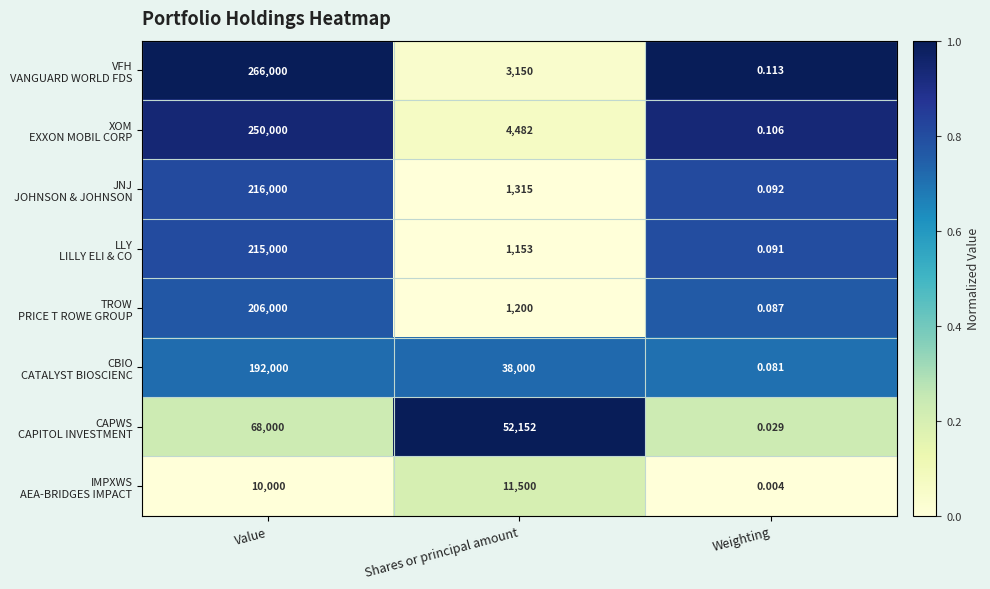

At which category is the sum across all series the highest?

Value